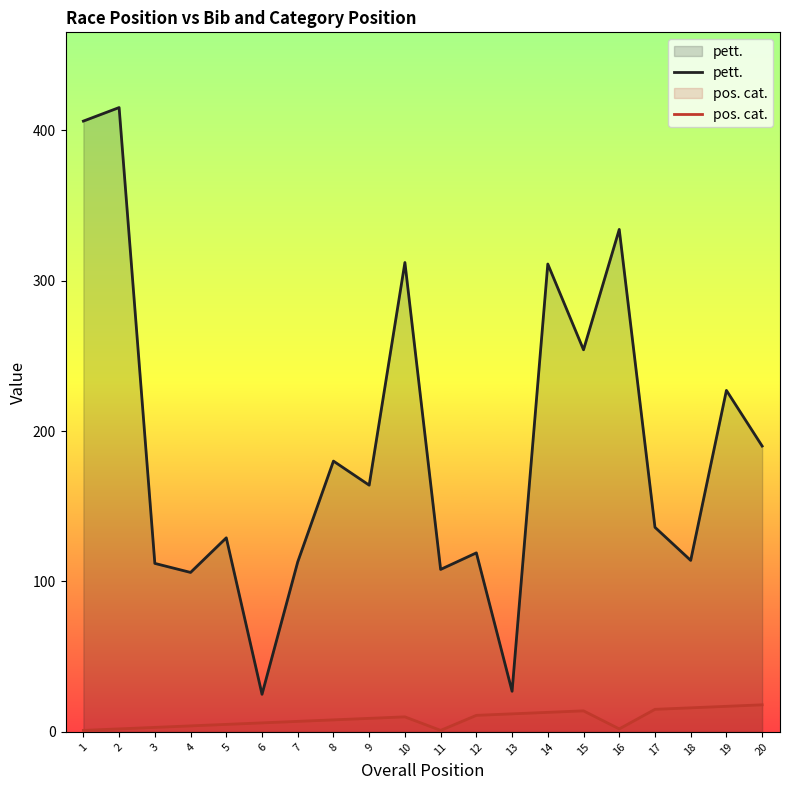

True or false: pett. has more than 0 points higher than both neighbors.

True